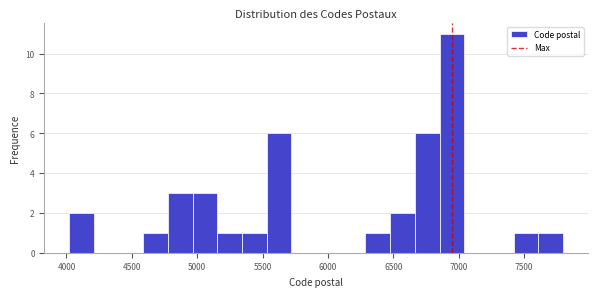

Read against the x-axis, roughly where is the centre of the tallest bar?

6950